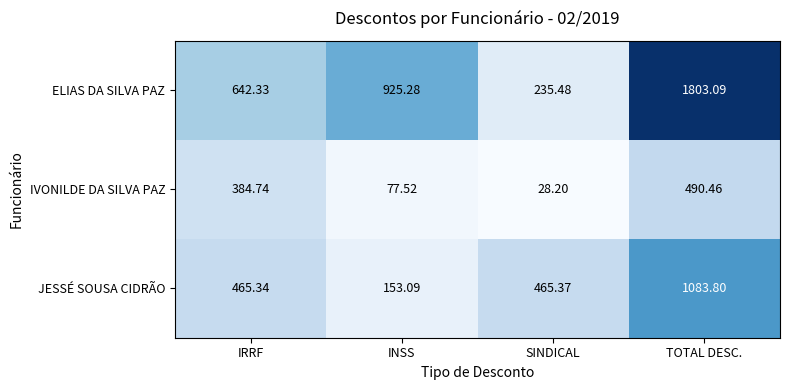

Which series has the largest total across all categories?

ELIAS DA SILVA PAZ